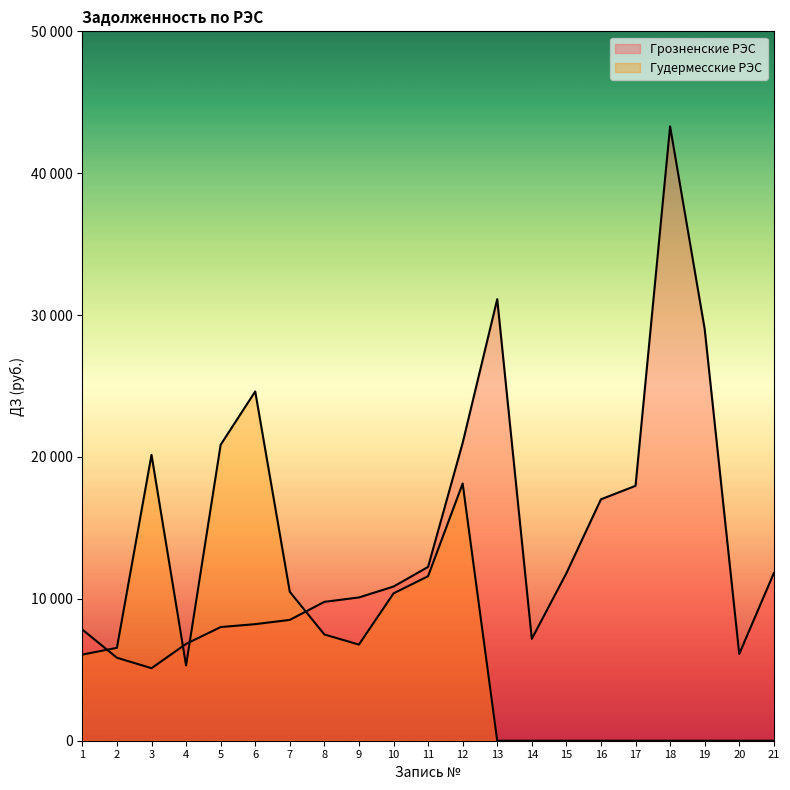

What is the total value across all series at 14?

7181.2